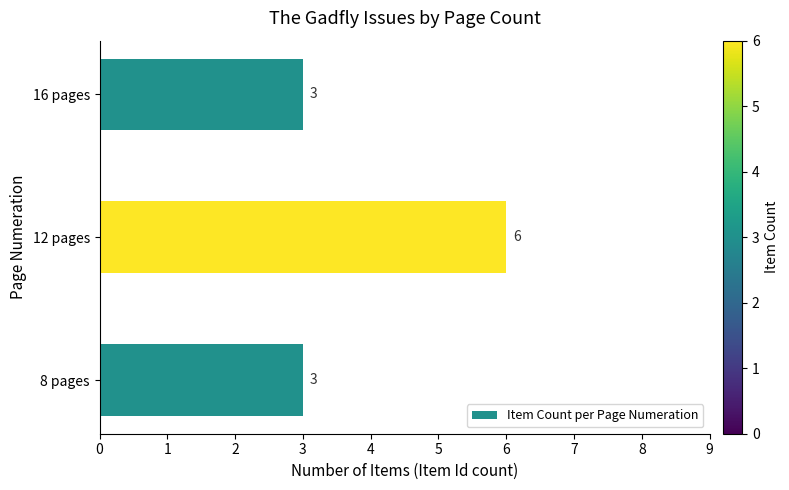

The value at 16 pages is 3. True or false?

True